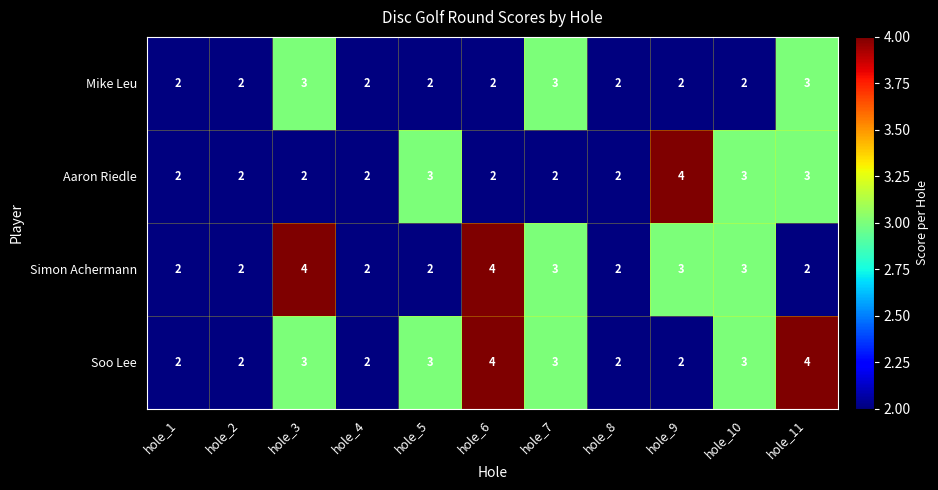

List the series in order of their overall mean, highest first.

Soo Lee, Simon Achermann, Aaron Riedle, Mike Leu